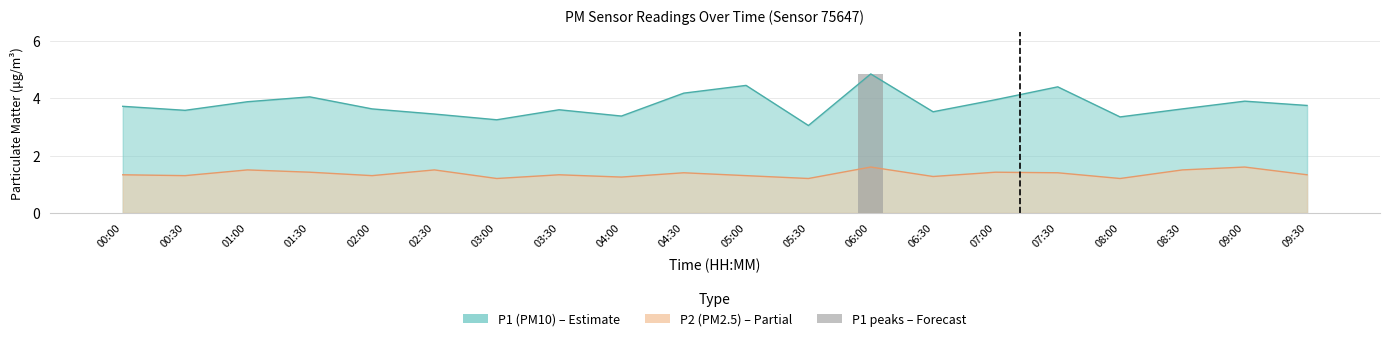

Does the chart contain stacked bars?

No